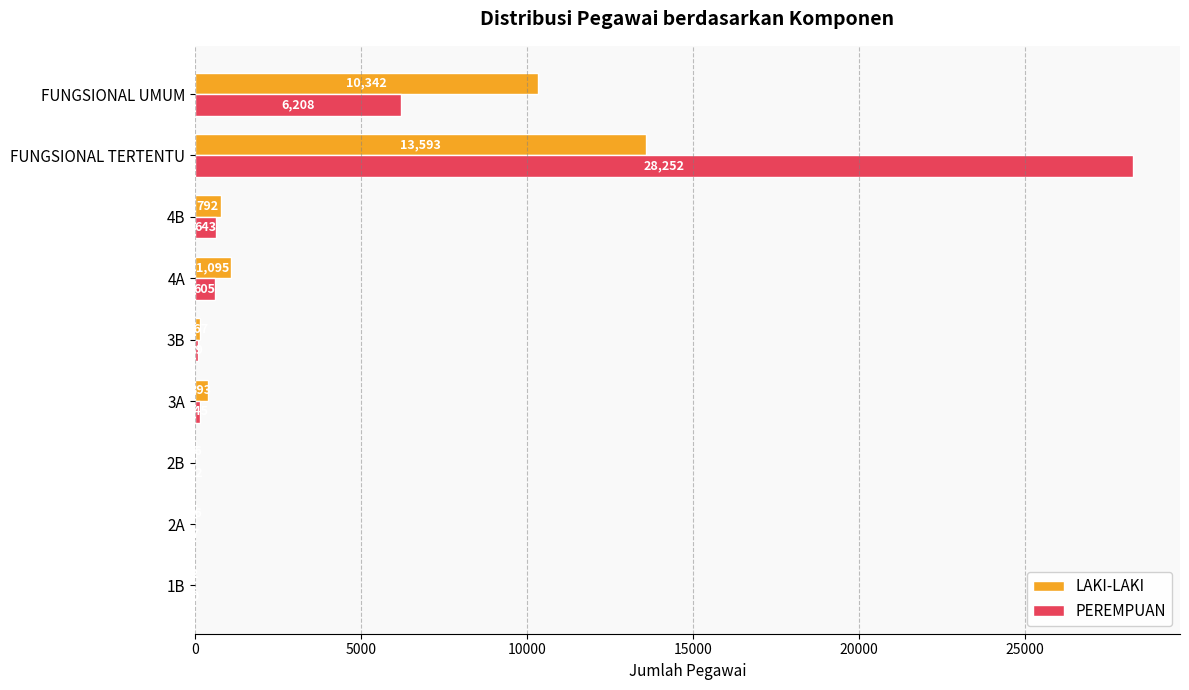

Which series has the largest range (max minus min)?

PEREMPUAN